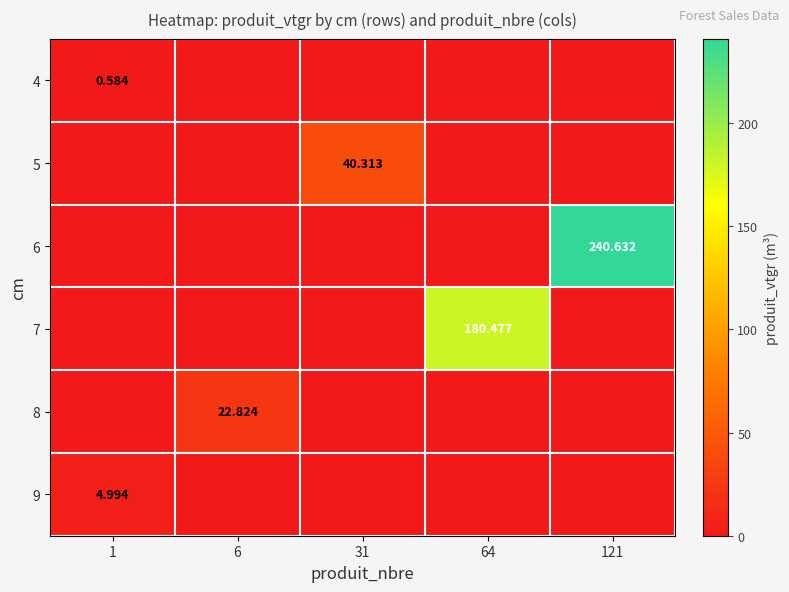

How many positive values does the 6 series have?

1